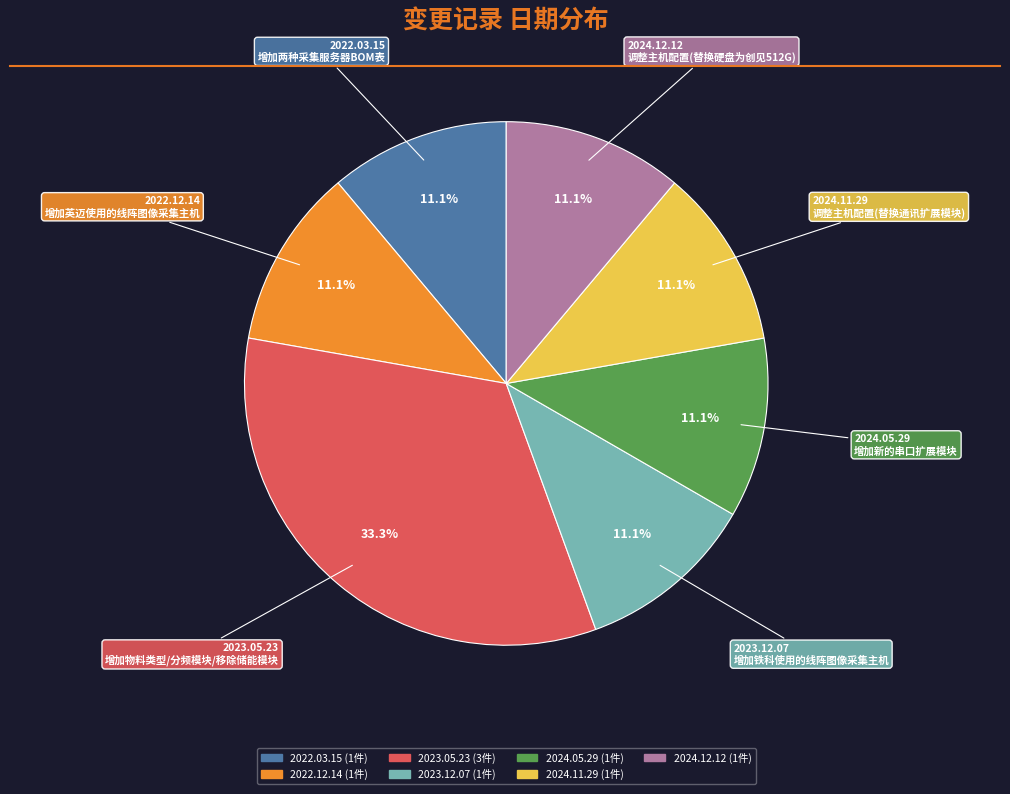

The 2022.12.14 slice represents 11% of the pie. True or false?

True